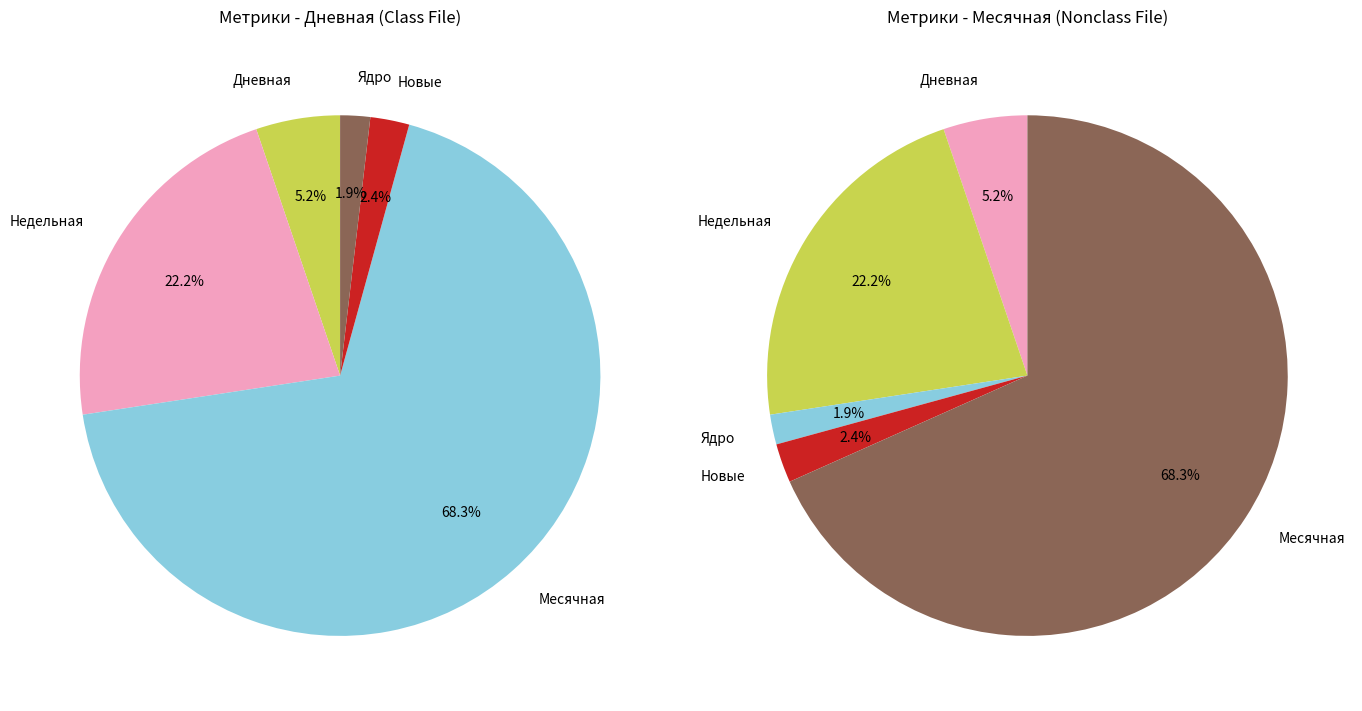

Which series changed the most between 4 and 33?

Месячная